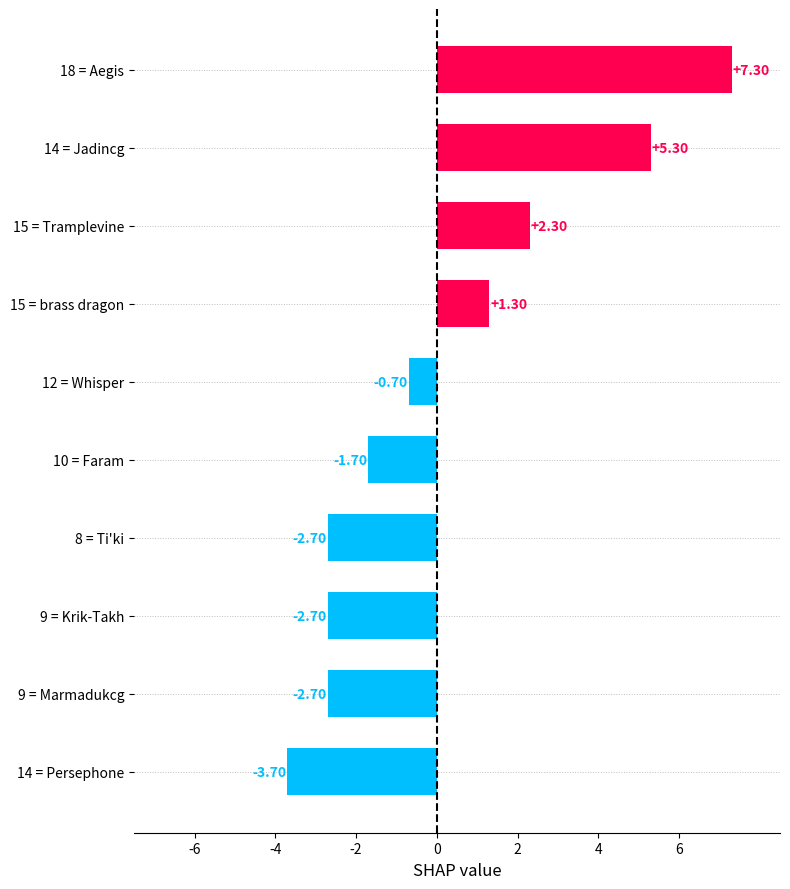

Approximately how many times larger is the value at 14 = Jadincg compared to 15 = Tramplevine?

2.3